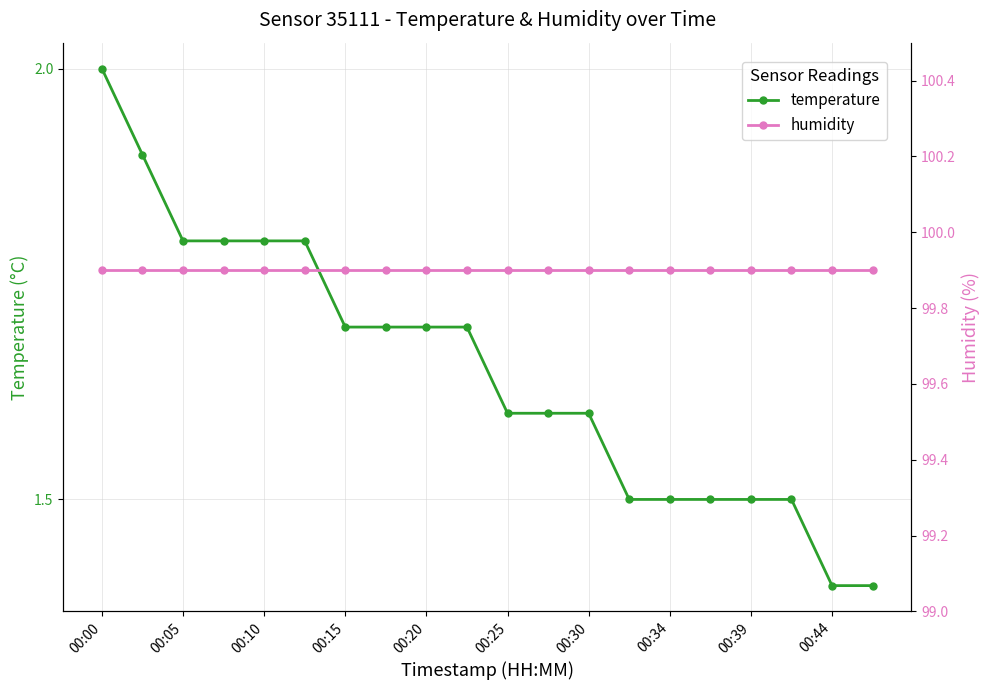

Is it true that temperature equals 0.6 at 00:10?

False